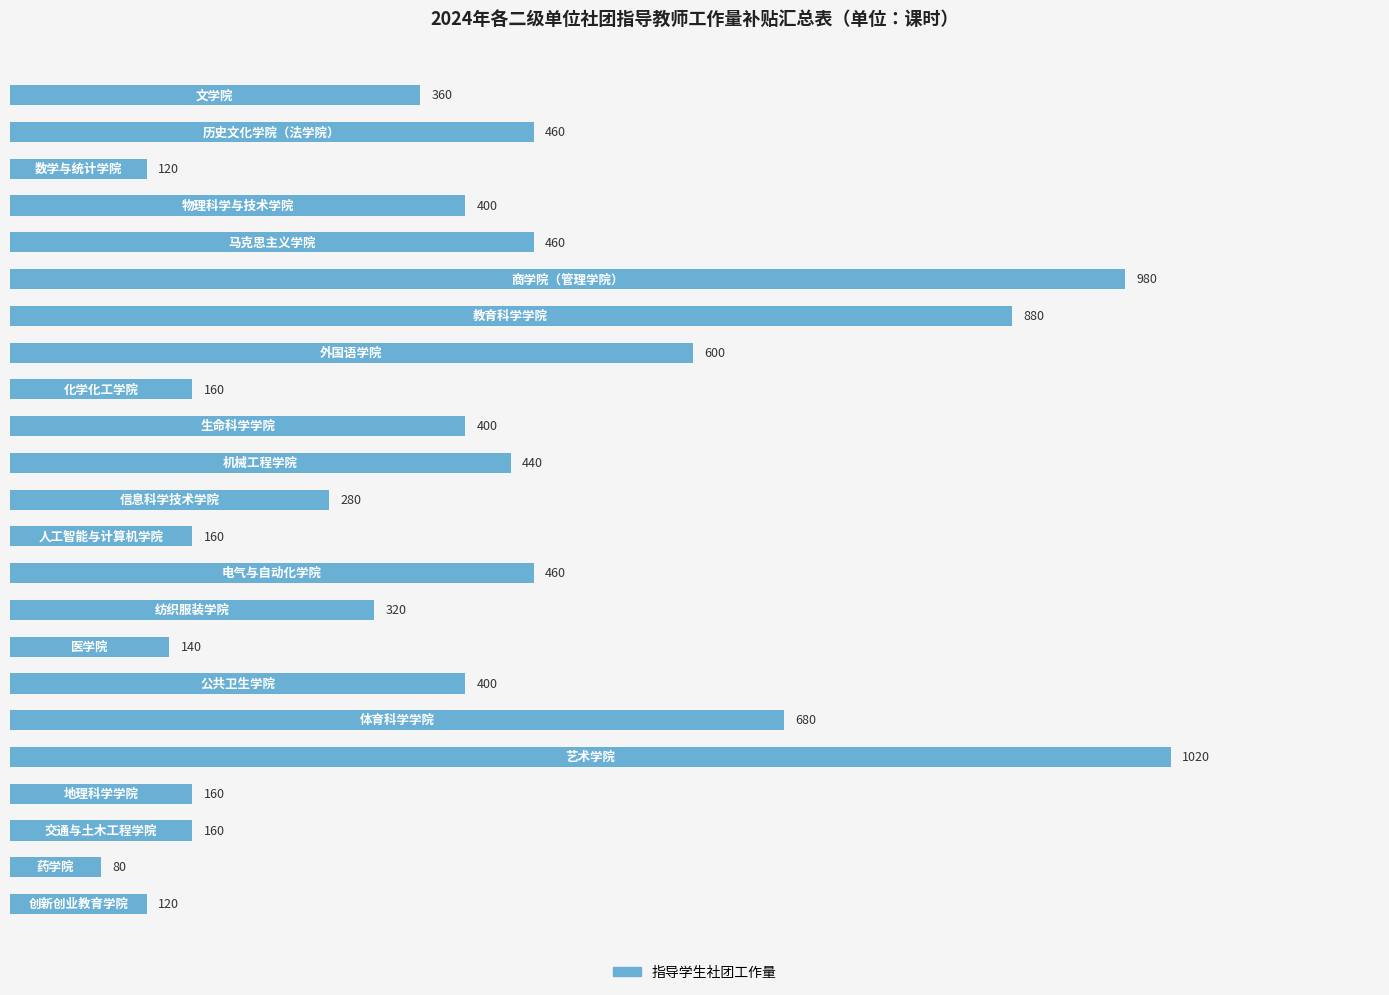

Reading bottom to top, what are all the values shown in this chart?

120	80	160	160	1020	680	400	140	320	460	160	280	440	400	160	600	880	980	460	400	120	460	360